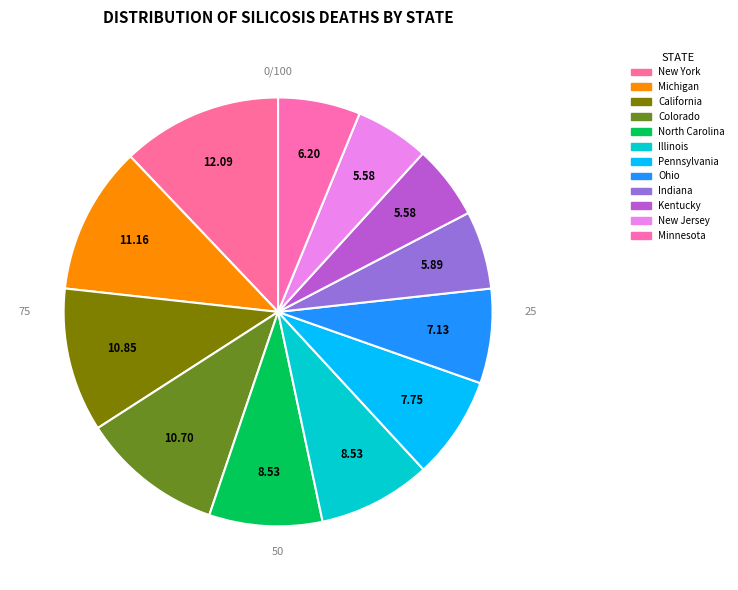

What percentage is NOT represented by Ohio?

92.9%